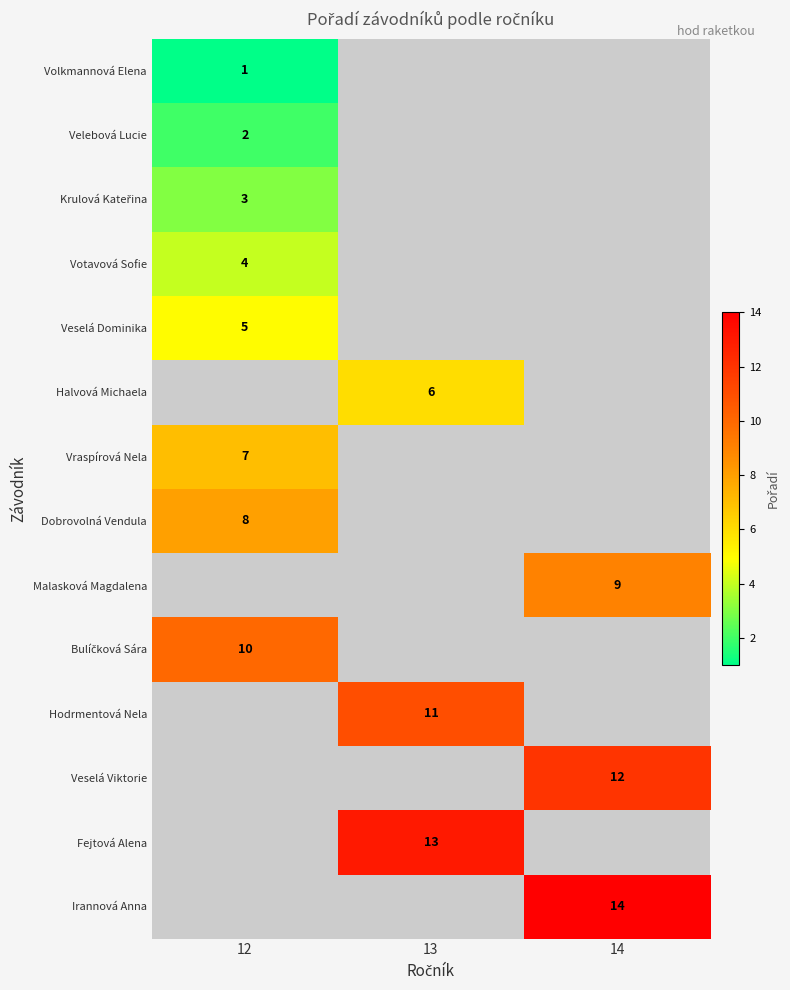

Which label corresponds to the largest value in the chart?

14